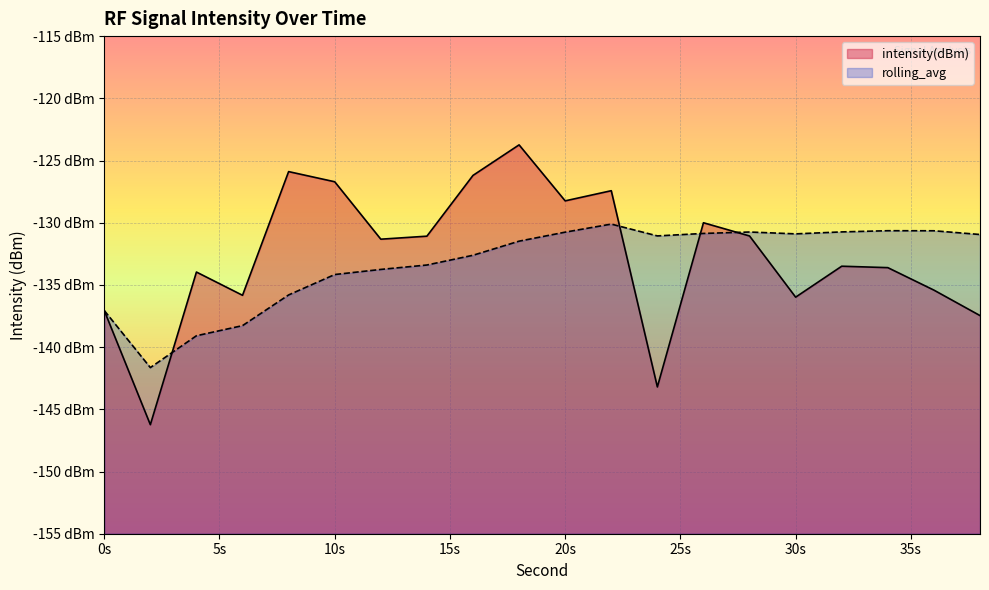

What are all the series names shown in the legend?

intensity(dBm), rolling_avg